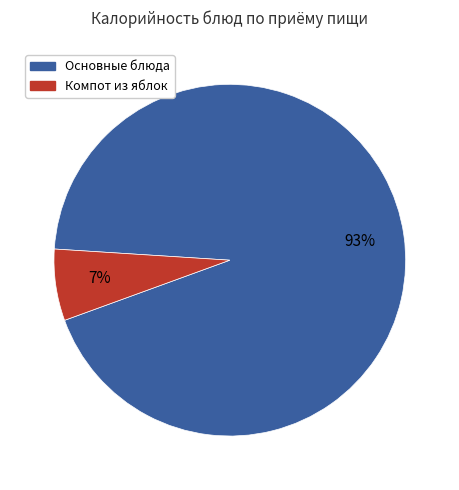

To the nearest percent, what is the average slice percentage?

50%